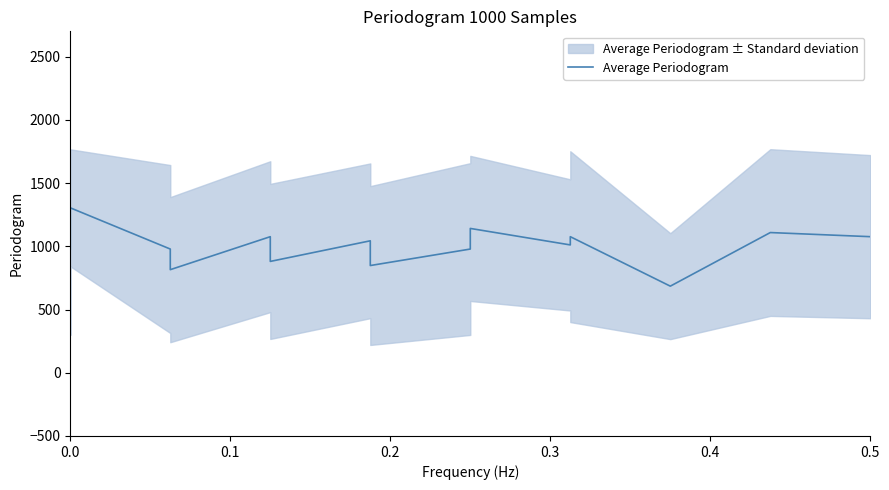

The chart shows a value of 184.2 at 0.5. True or false?

False